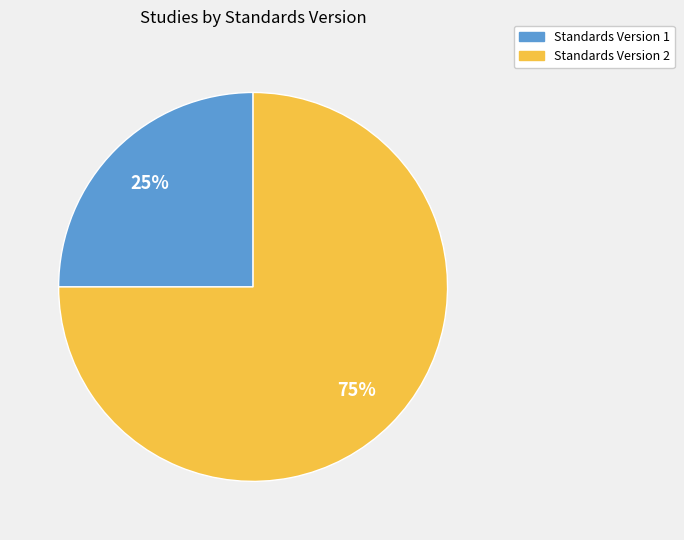

To the nearest percent, what portion does Standards Version 2 represent?

75%